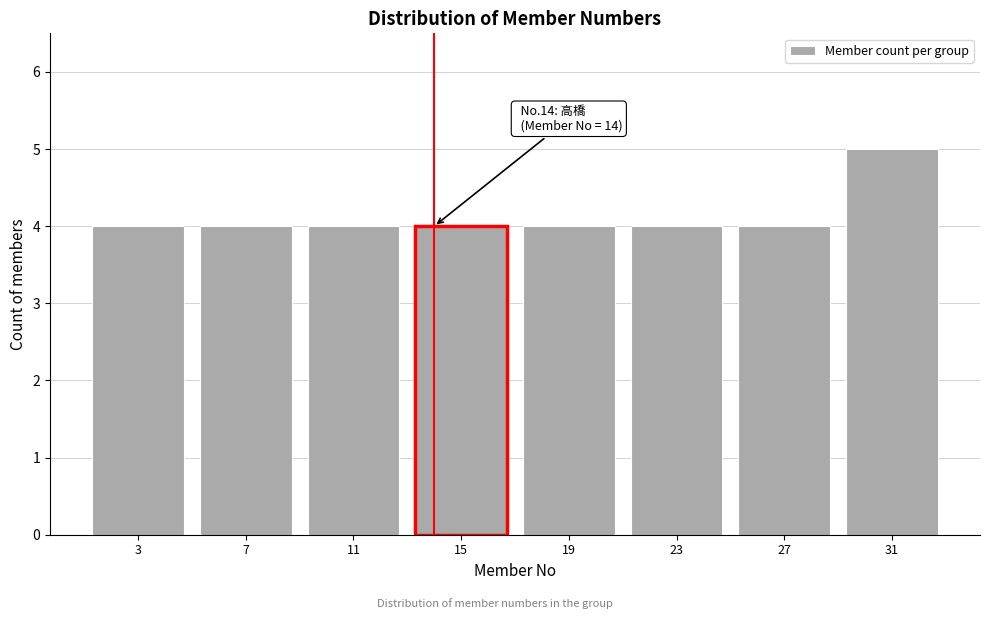

Which range on the x-axis has the tallest bar?

29 to 33